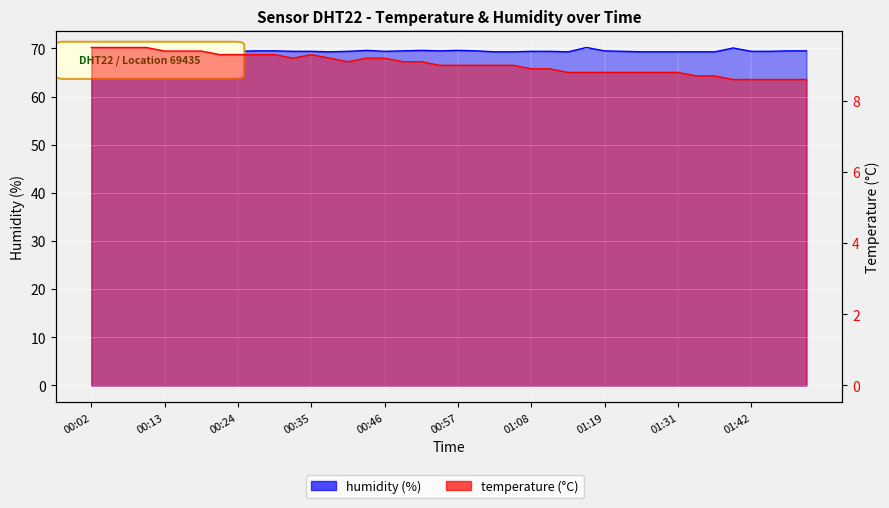

What is the difference between the humidity values at 00:46 and 00:07?

0.2